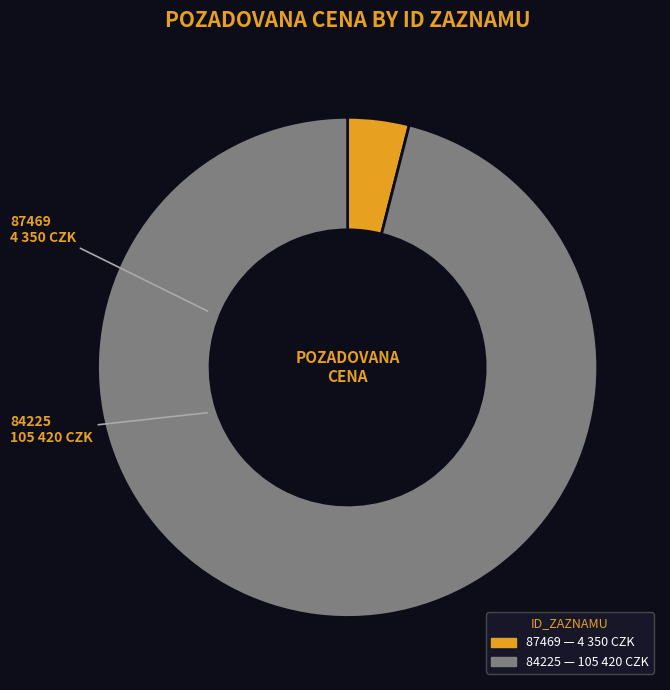

Between 87469 and 84225, which is larger?

84225